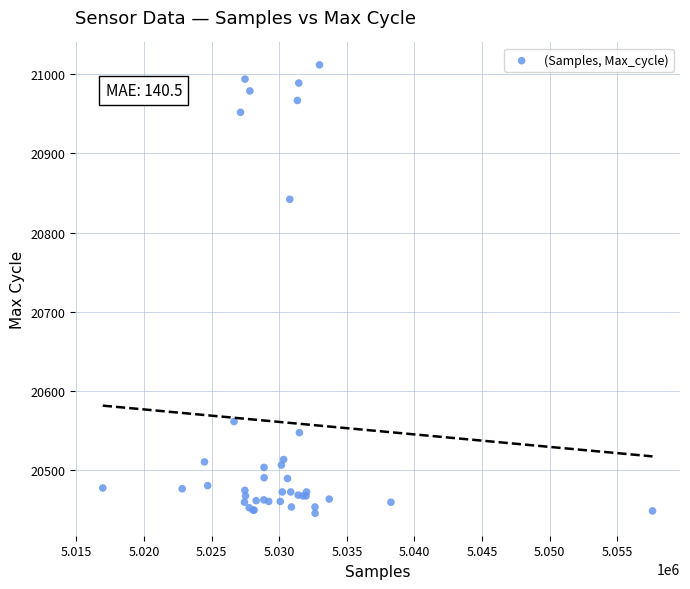

What Y value in the scatter plot is closest to 20728?

20842